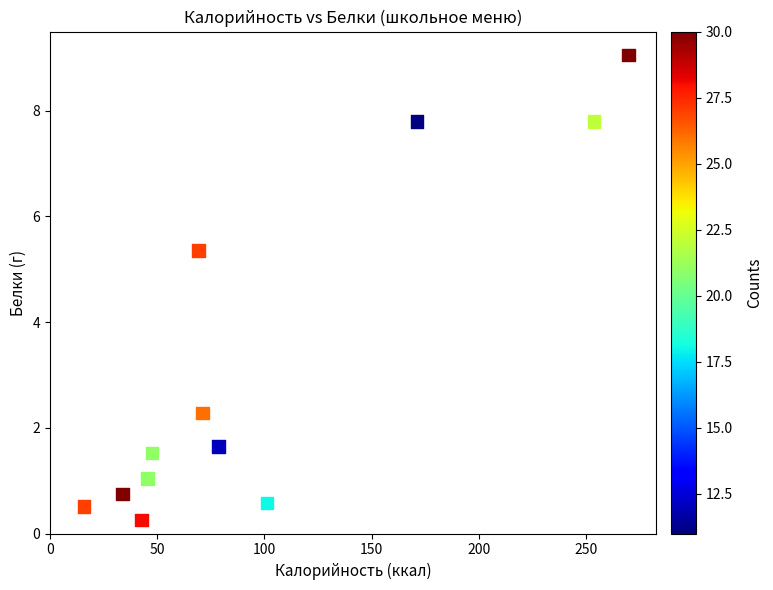

What is the range of Y values (max minus min)?

8.8